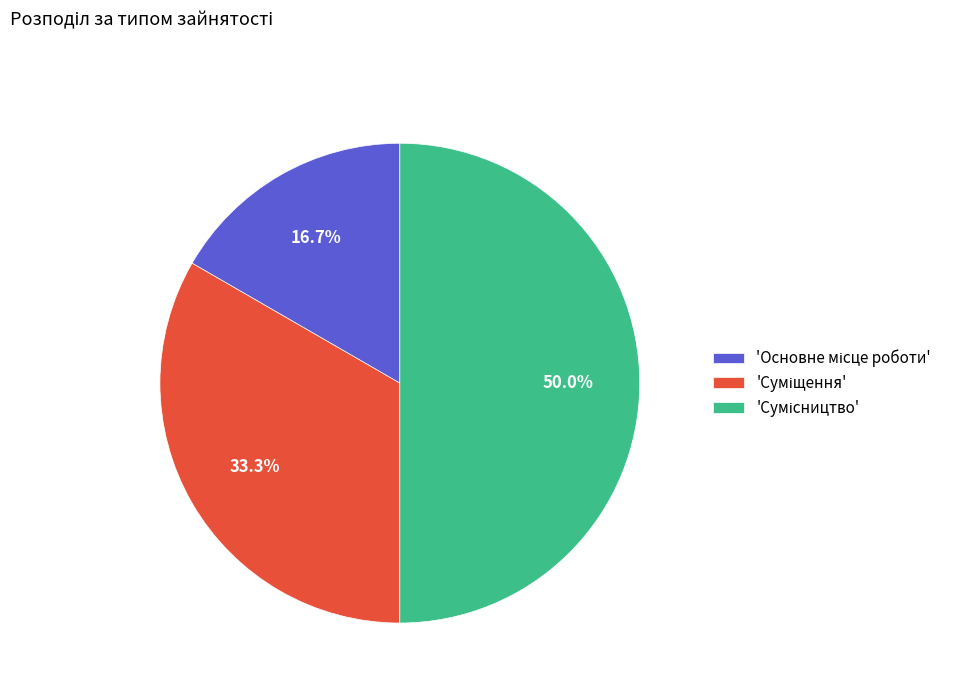

How many segments does this pie chart have?

3